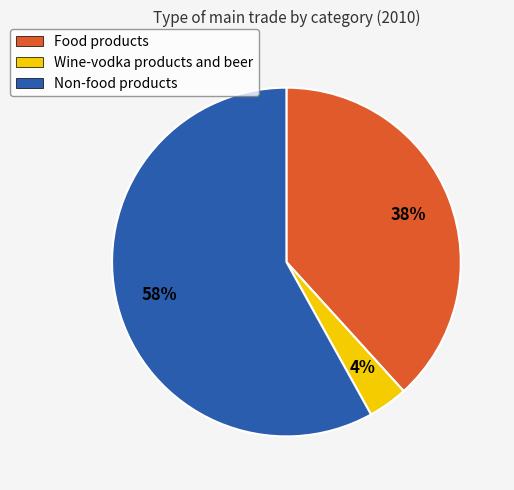

Rank the categories by value from lowest to highest.

Wine-vodka products and beer, Food products, Non-food products